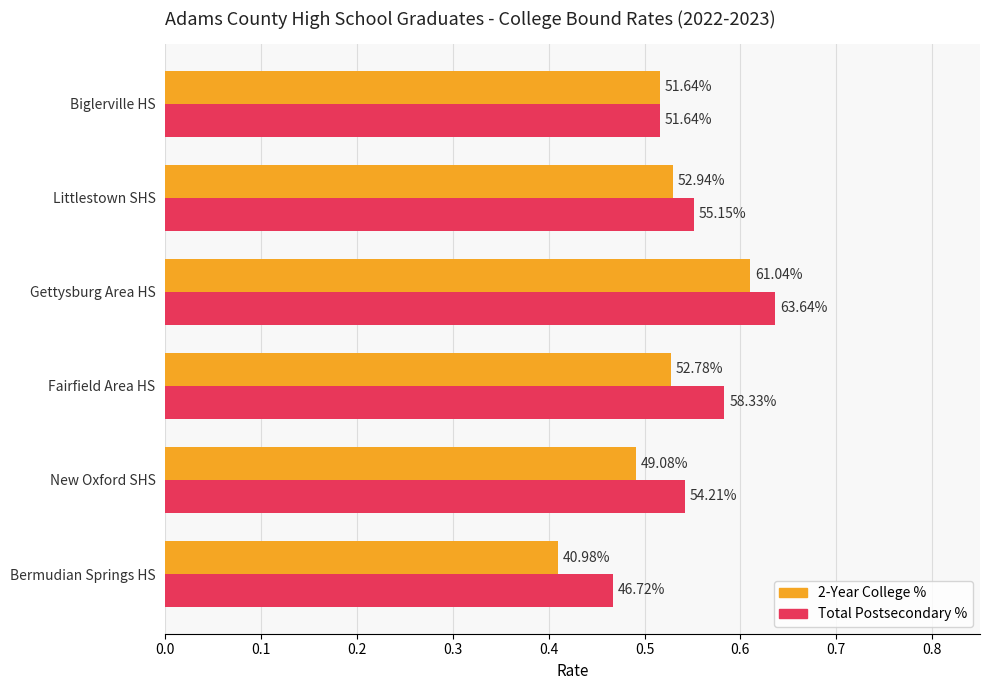

List the series in order of their peak value, highest first.

Total Postsecondary %, 2-Year College %